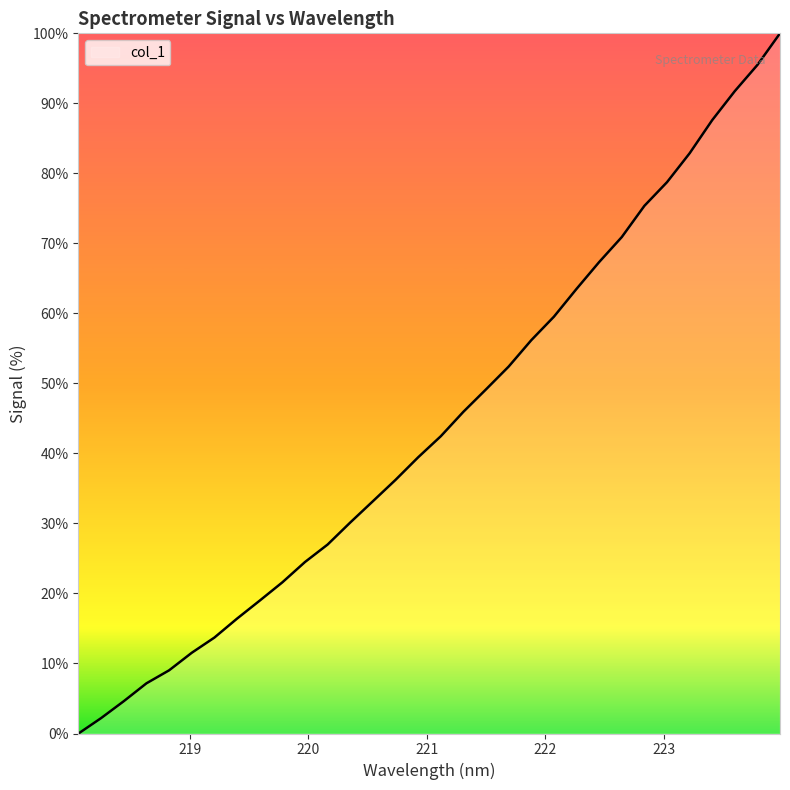

What is the maximum value shown in the chart?

100.0